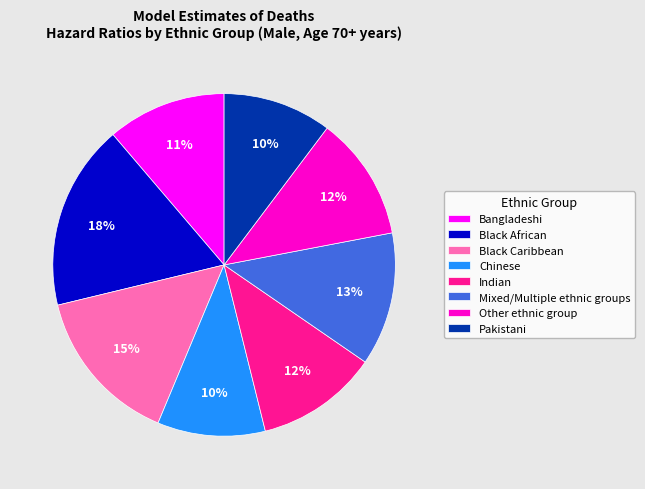

What percentage is the Other ethnic group slice, to the nearest percent?

12%